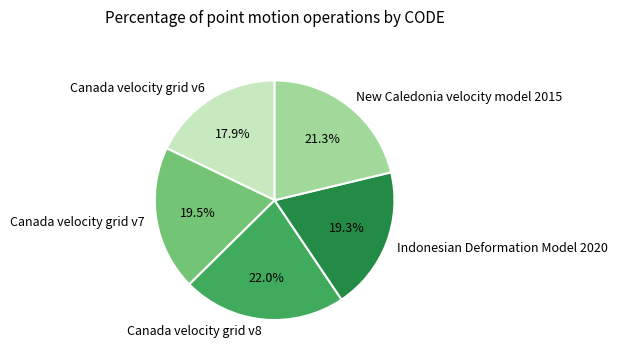

How much of the chart is everything except New Caledonia velocity model 2015?

78.7%